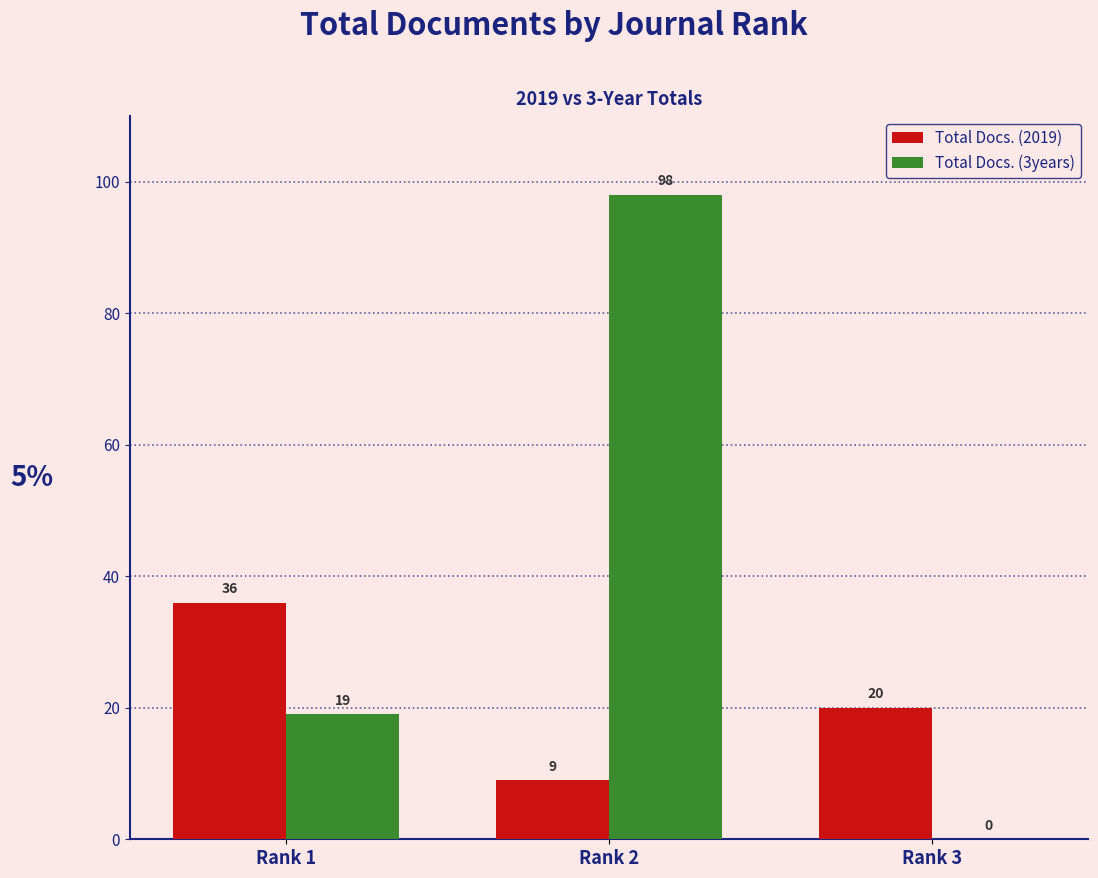

How many Total Docs. (3years) values are between 0 and 98?

3